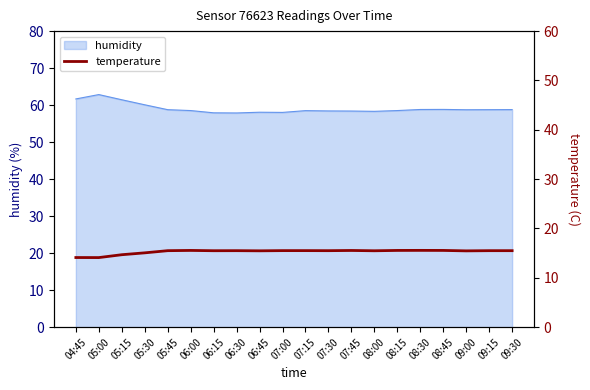

True or false: humidity has a value of 58.4 at 07:45.

True